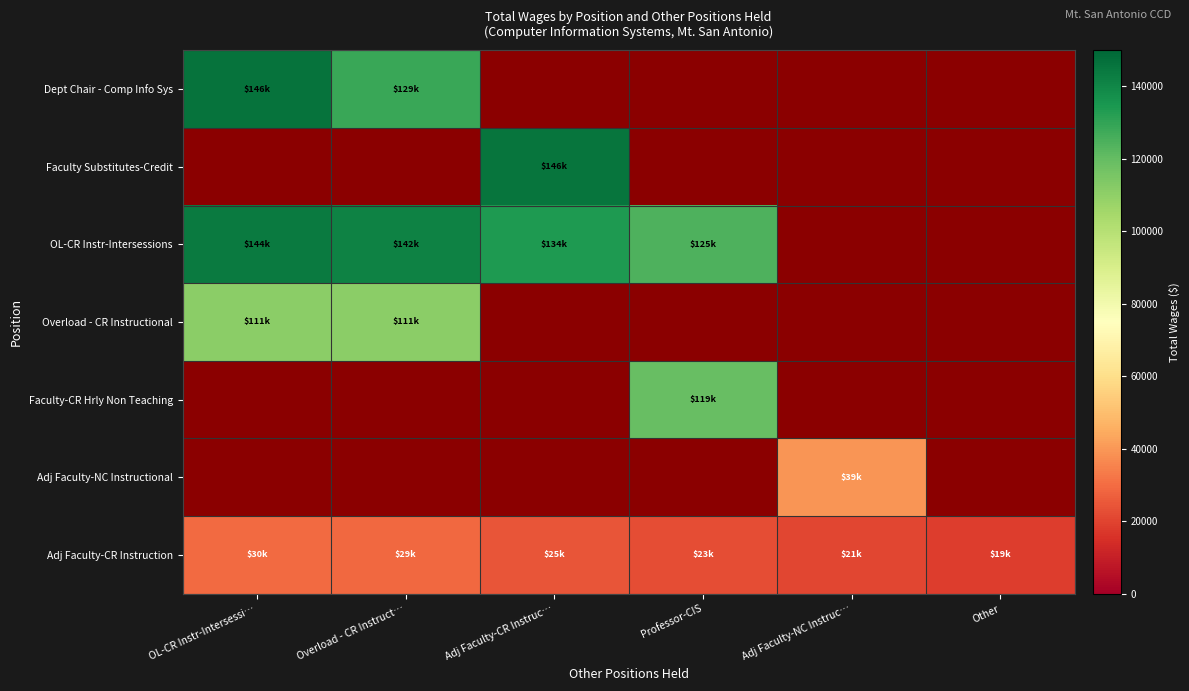

At which label does Overload - CR Instructional reach its peak?

OL-CR Instr-Intersessi…